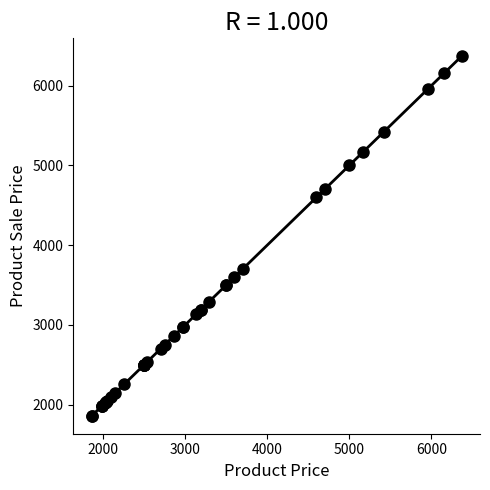

What Y value in the scatter plot is closest to 4114?

3700